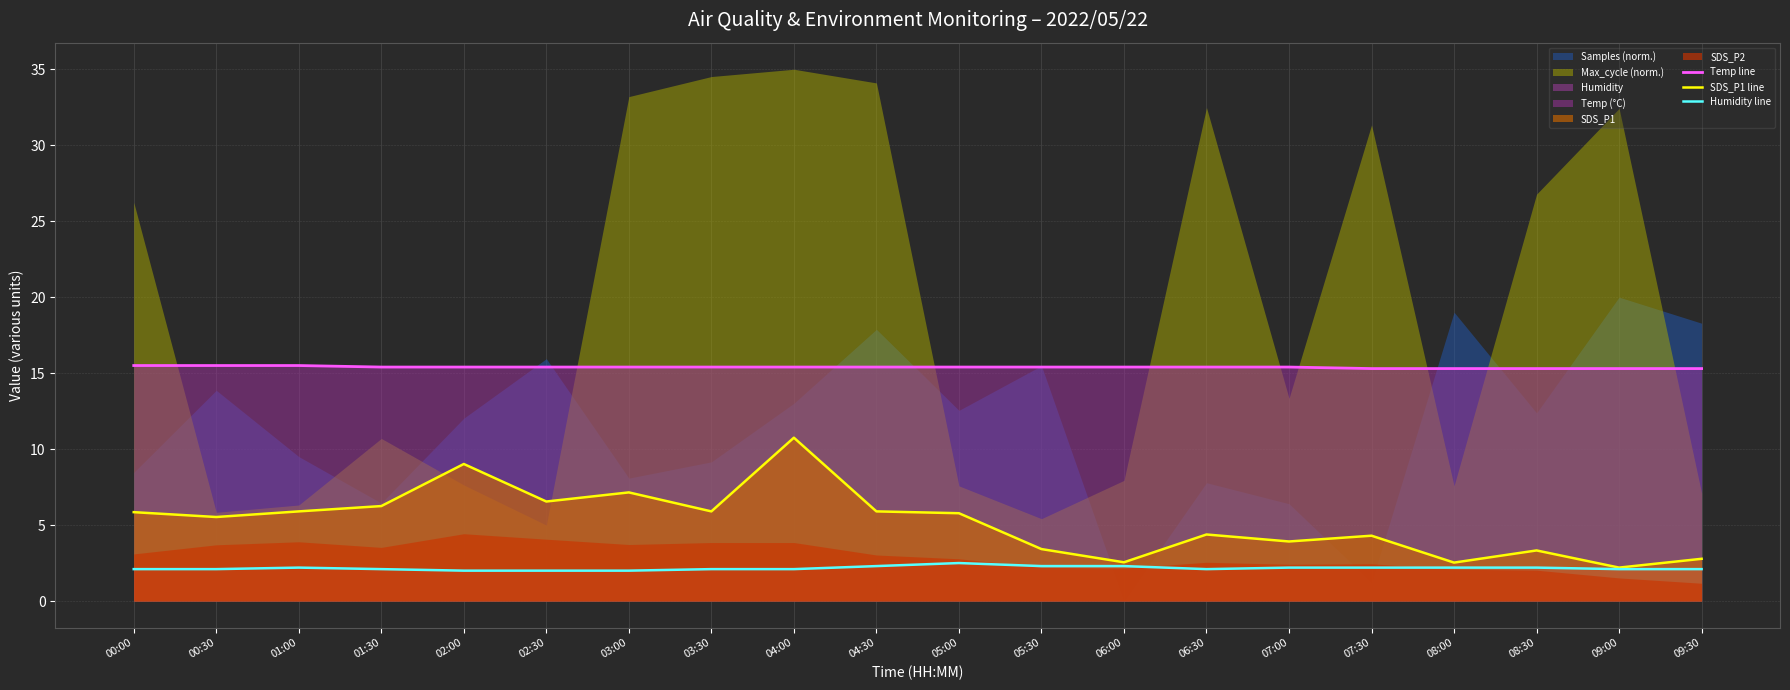

Between 09:00 and 06:30, which is larger?

06:30